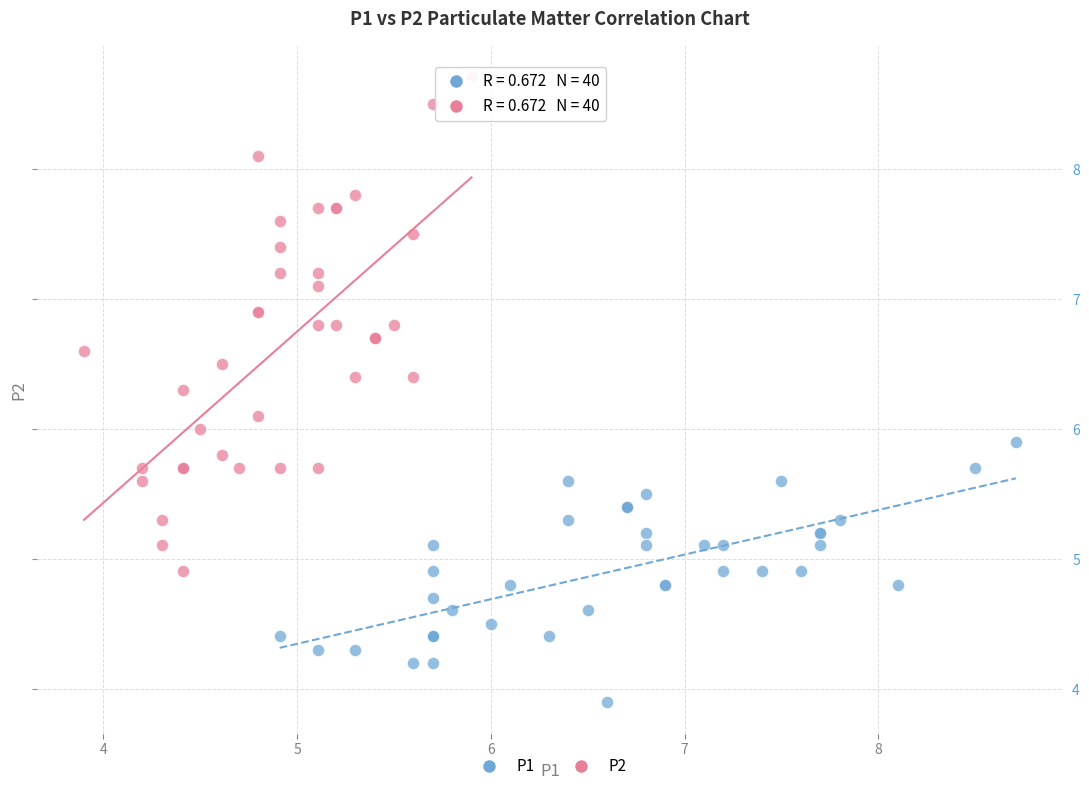

What are all the series names shown in the legend?

P1, P2